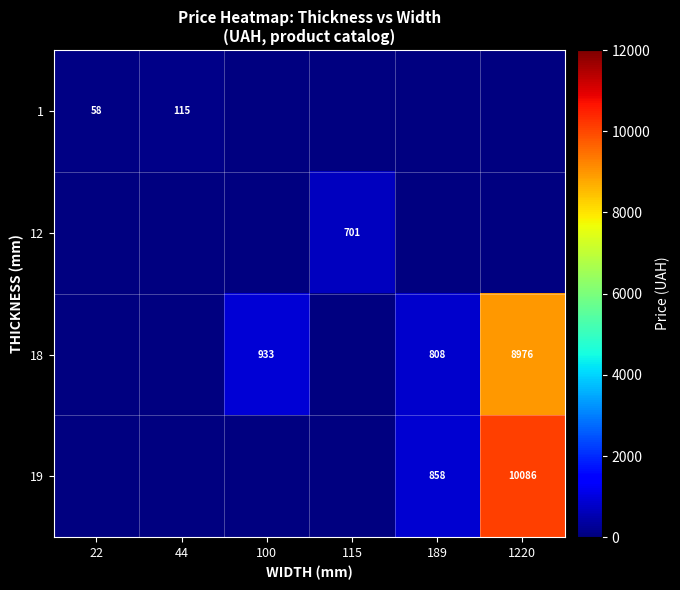

What is the maximum value for 1?

115.4